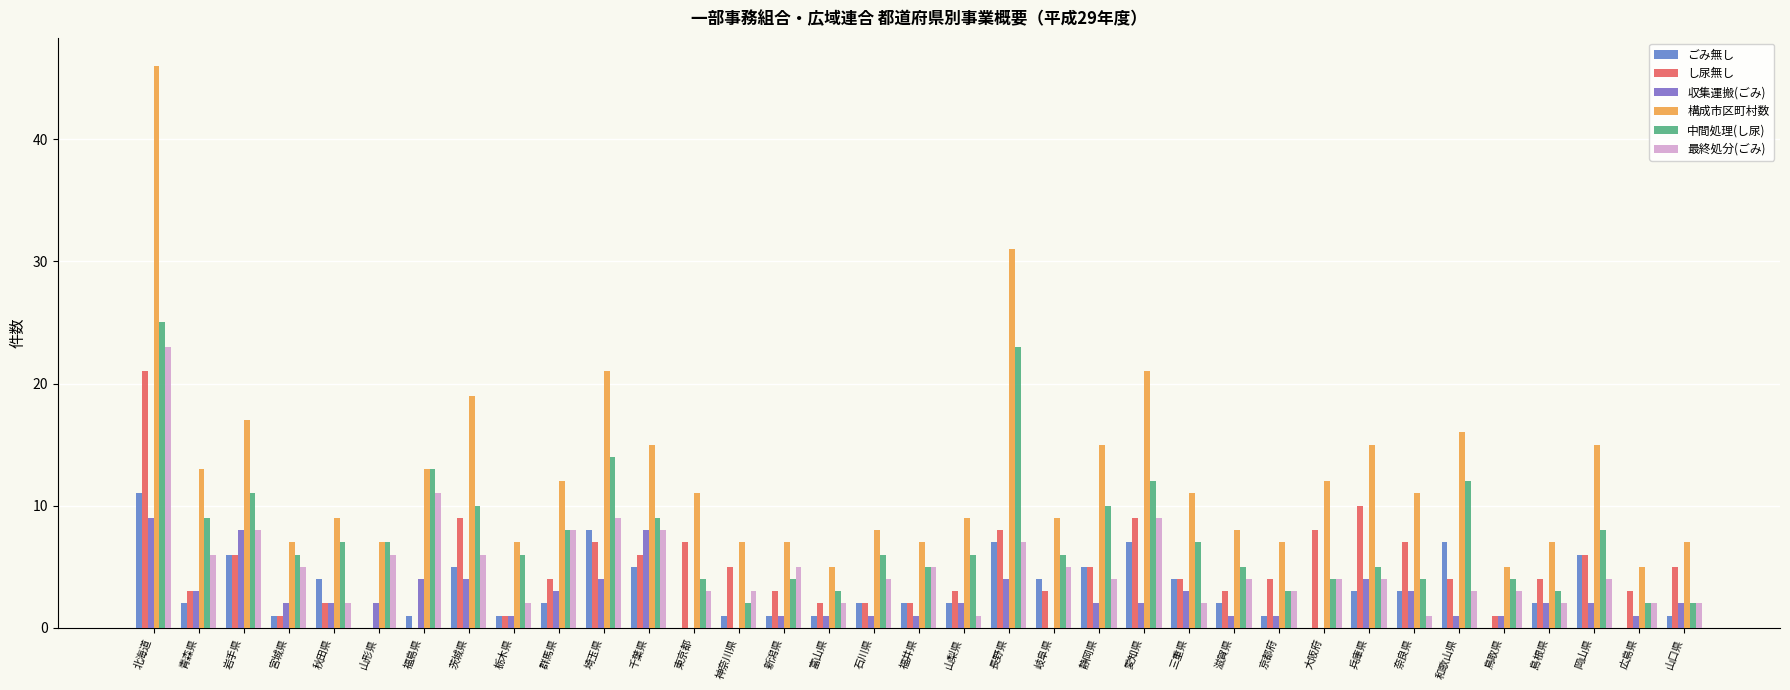

What is the spread (max minus min) of values at 岐阜県?

9